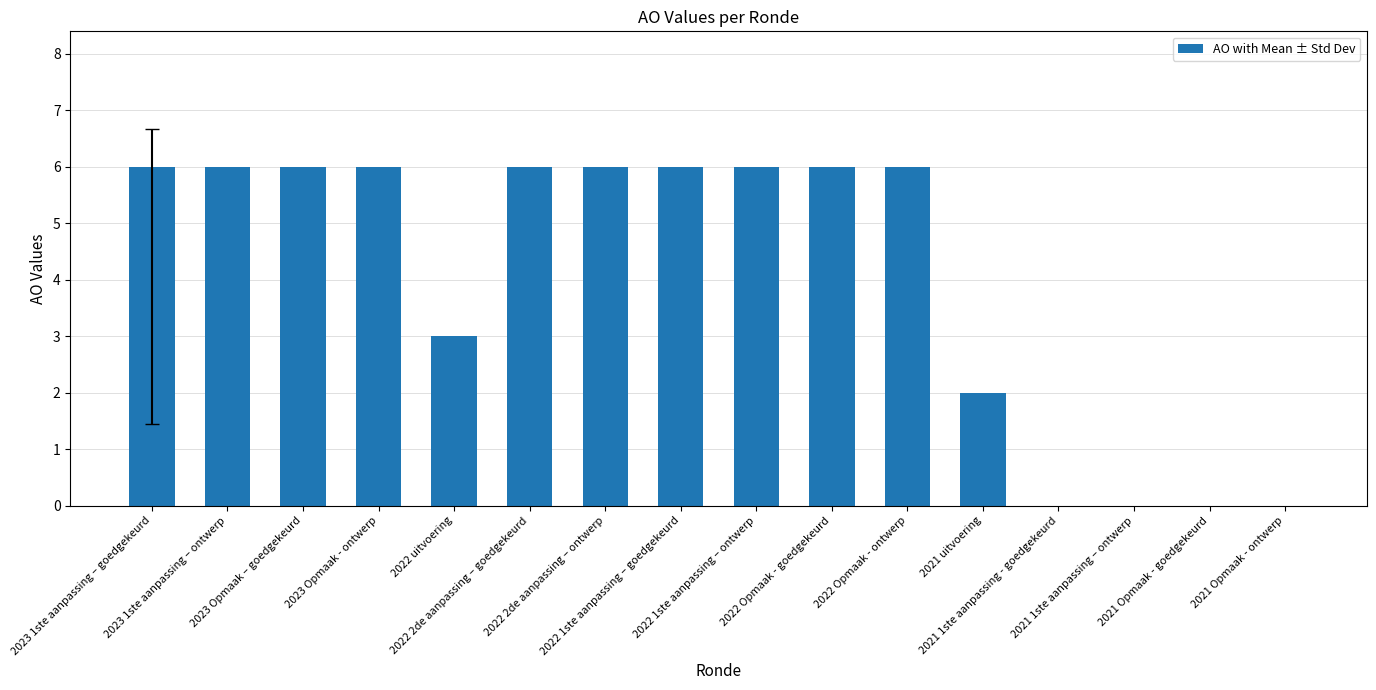

Reading right to left, what are all the values shown in this chart?

2021 Opmaak - ontwerp=0	2021 Opmaak - goedgekeurd=0	2021 1ste aanpassing – ontwerp=0	2021 1ste aanpassing - goedgekeurd=0	2021 uitvoering=2	2022 Opmaak - ontwerp=6	2022 Opmaak - goedgekeurd=6	2022 1ste aanpassing – ontwerp=6	2022 1ste aanpassing – goedgekeurd=6	2022 2de aanpassing – ontwerp=6	2022 2de aanpassing – goedgekeurd=6	2022 uitvoering=3	2023 Opmaak - ontwerp=6	2023 Opmaak – goedgekeurd=6	2023 1ste aanpassing – ontwerp=6	2023 1ste aanpassing – goedgekeurd=6